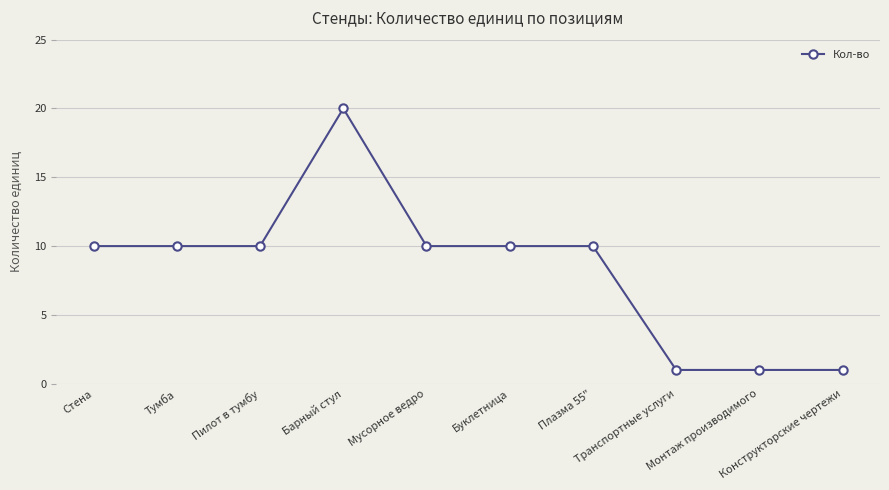

What is the sum of all values?

83